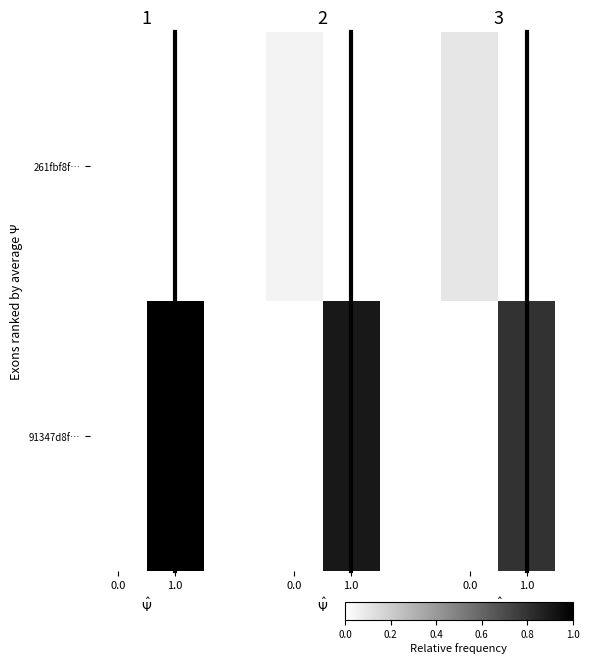

How many positive values does the 91347d8f… series have?

1